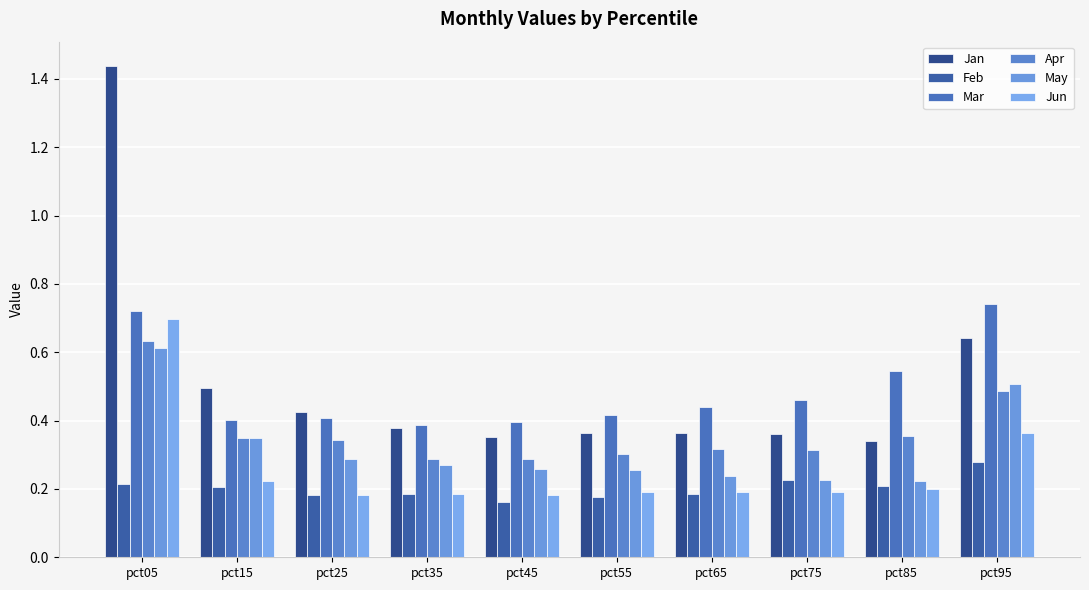

What are all the series names shown in the legend?

Jan, Feb, Mar, Apr, May, Jun